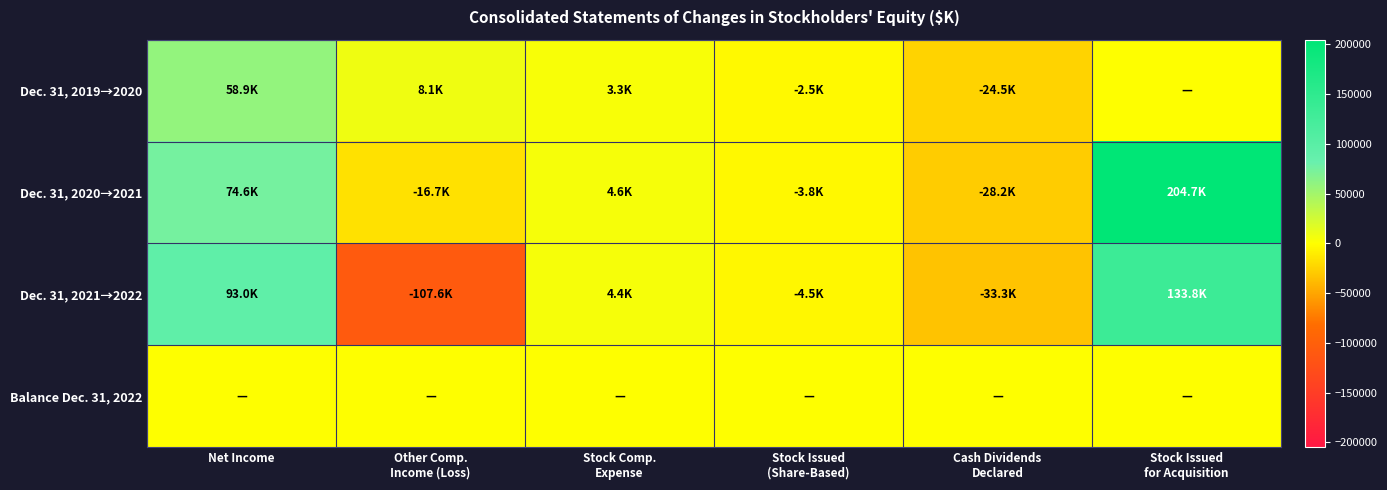

List the series in order of their peak value, highest first.

Dec. 31, 2020→2021, Dec. 31, 2021→2022, Dec. 31, 2019→2020, Balance Dec. 31, 2022